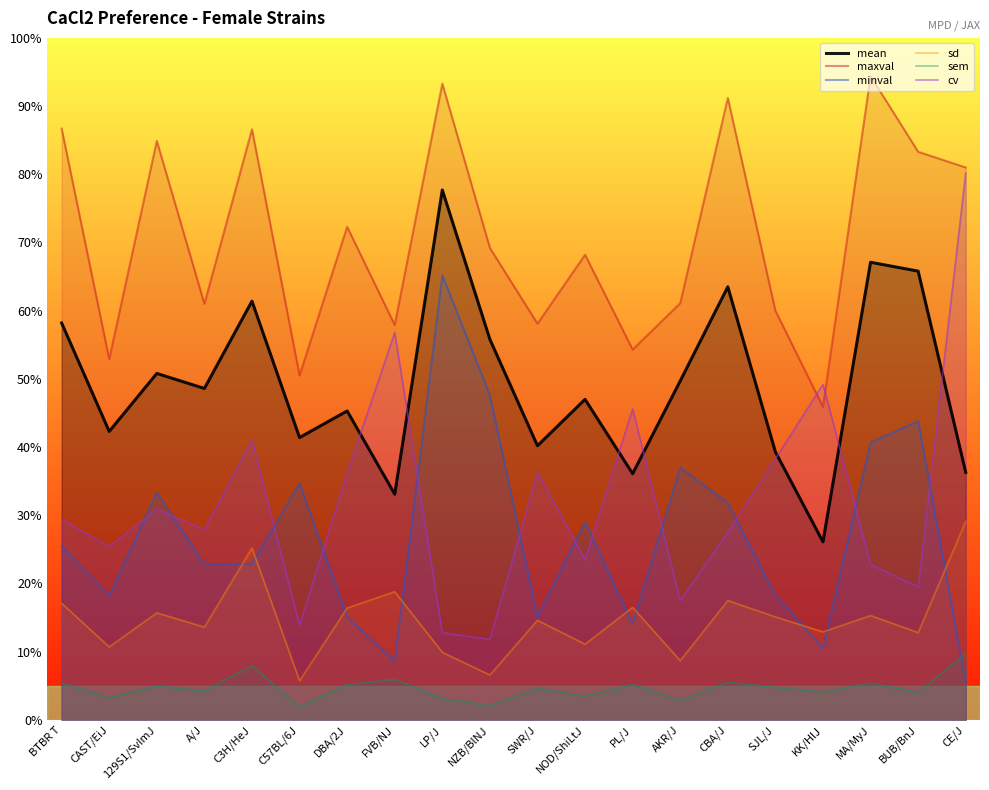

At which category does the chart reach its peak across all series?

MA/MyJ